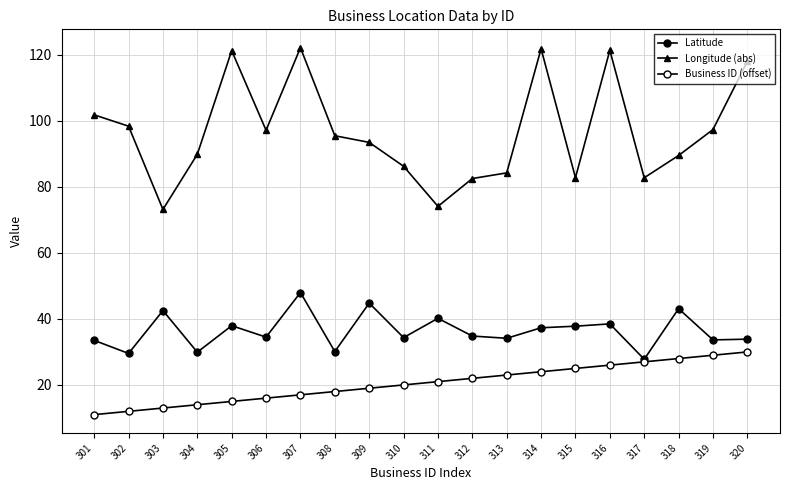

In Longitude (abs), how many points are lower than both neighbors (excluding endpoints)?

5